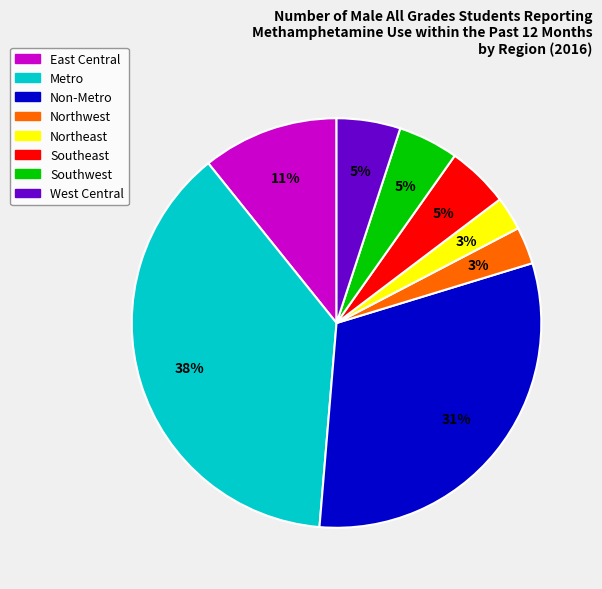

What is the largest slice in the pie chart?

Metro